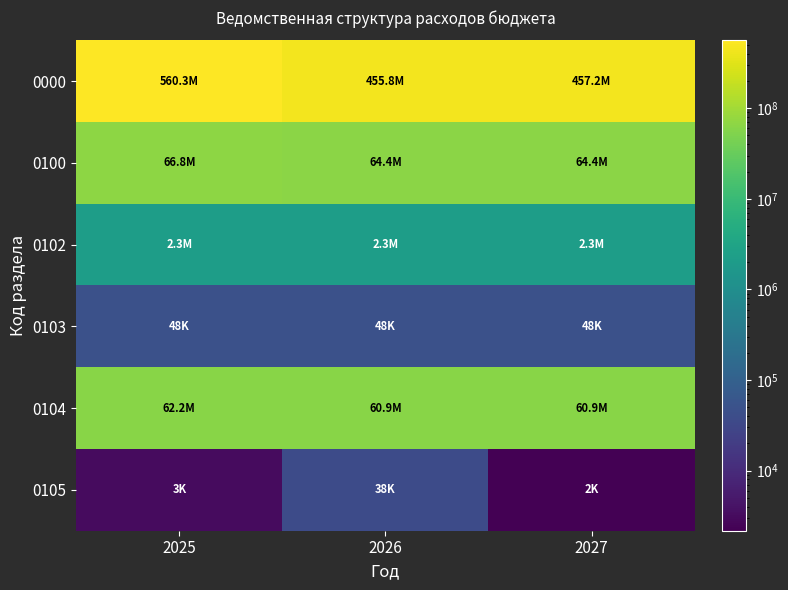

At how many categories does at least one series exceed 220428319?

3